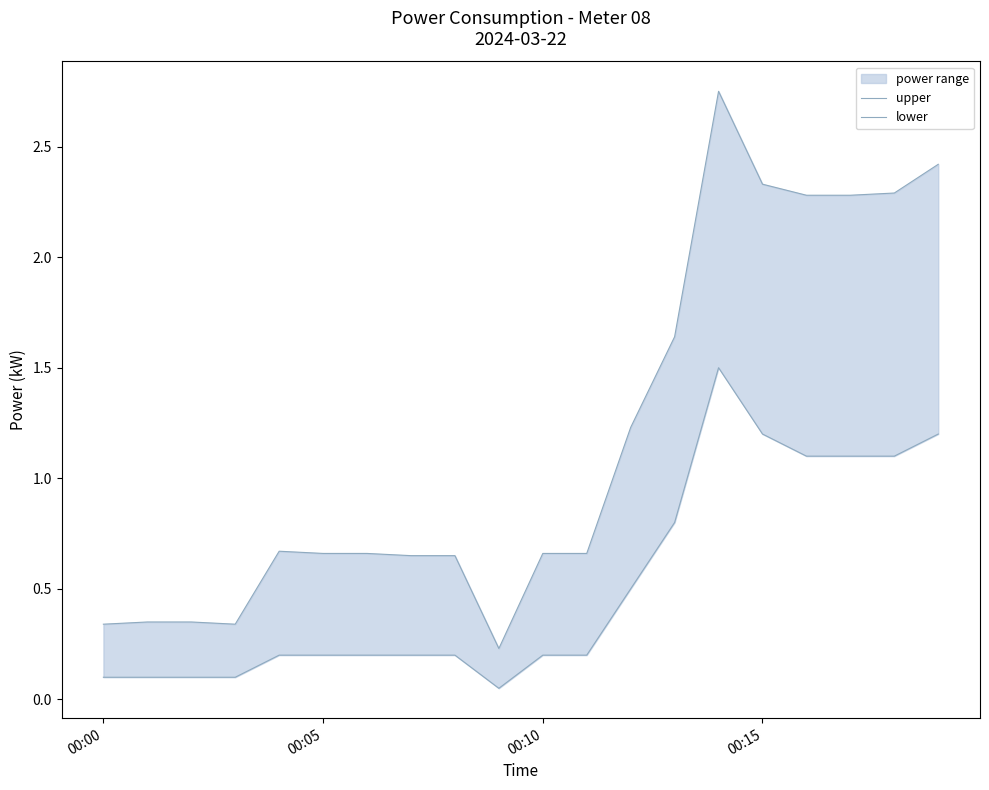

How many distinct data groups are displayed?

2